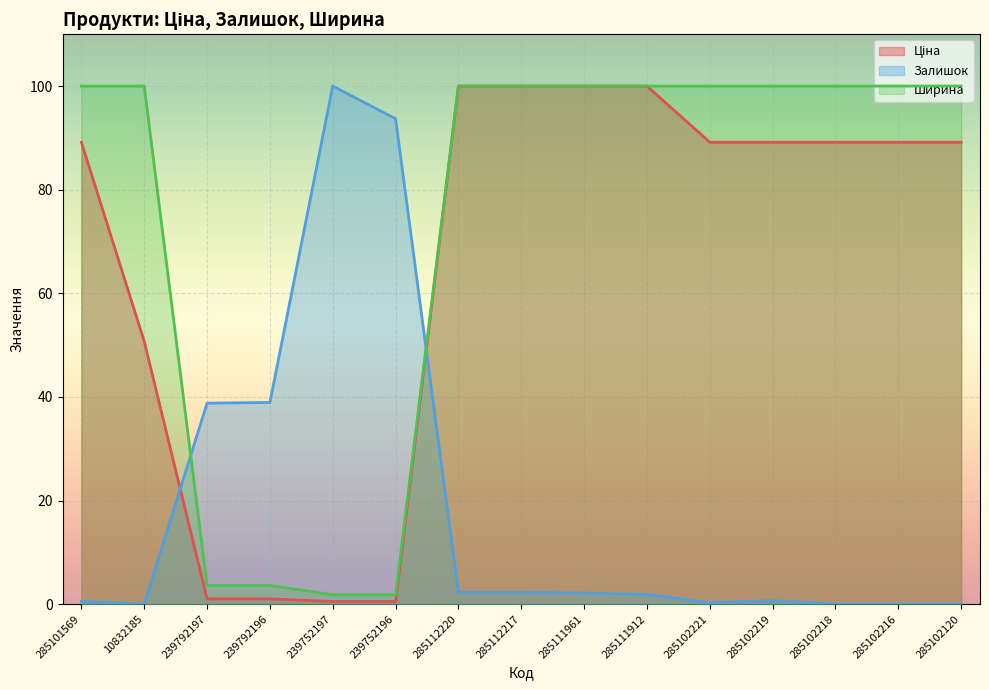

Reading left to right, what are all the values shown in this chart?

Ціна: 285101569=89.2	10832185=50.7	239792197=1.0	239792196=1.0	239752197=0.5	239752196=0.5	285112220=100.0	285112217=100.0	285111961=100.0	285111912=100.0	285102221=89.2	285102219=89.2	285102218=89.2	285102216=89.2	285102120=89.2
Залишок: 285101569=0.5	10832185=0.0	239792197=38.8	239792196=38.9	239752197=100.0	239752196=93.7	285112220=2.3	285112217=2.3	285111961=2.1	285111912=1.9	285102221=0.3	285102219=0.7	285102218=0.0	285102216=0.0	285102120=0.0
Ширина: 285101569=100.0	10832185=100.0	239792197=3.6	239792196=3.6	239752197=1.8	239752196=1.8	285112220=100.0	285112217=100.0	285111961=100.0	285111912=100.0	285102221=100.0	285102219=100.0	285102218=100.0	285102216=100.0	285102120=100.0